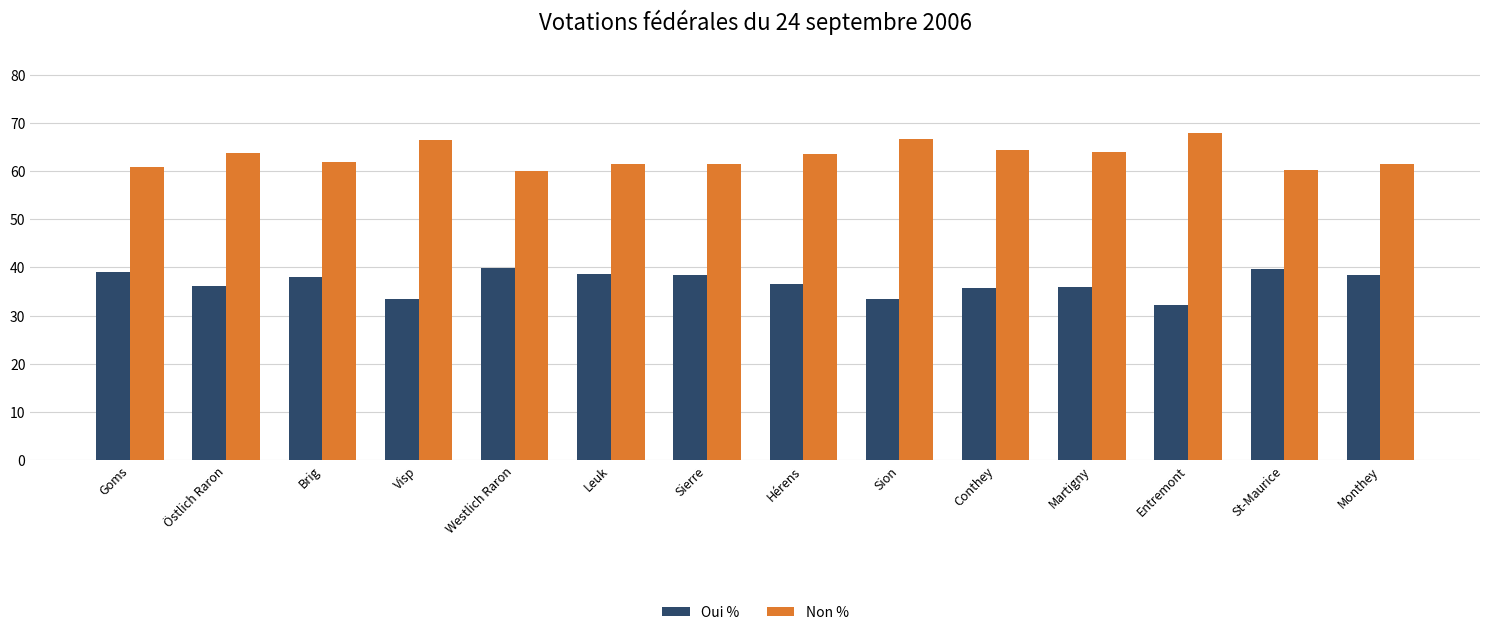

What is the difference between the highest and lowest values at Leuk?

22.9